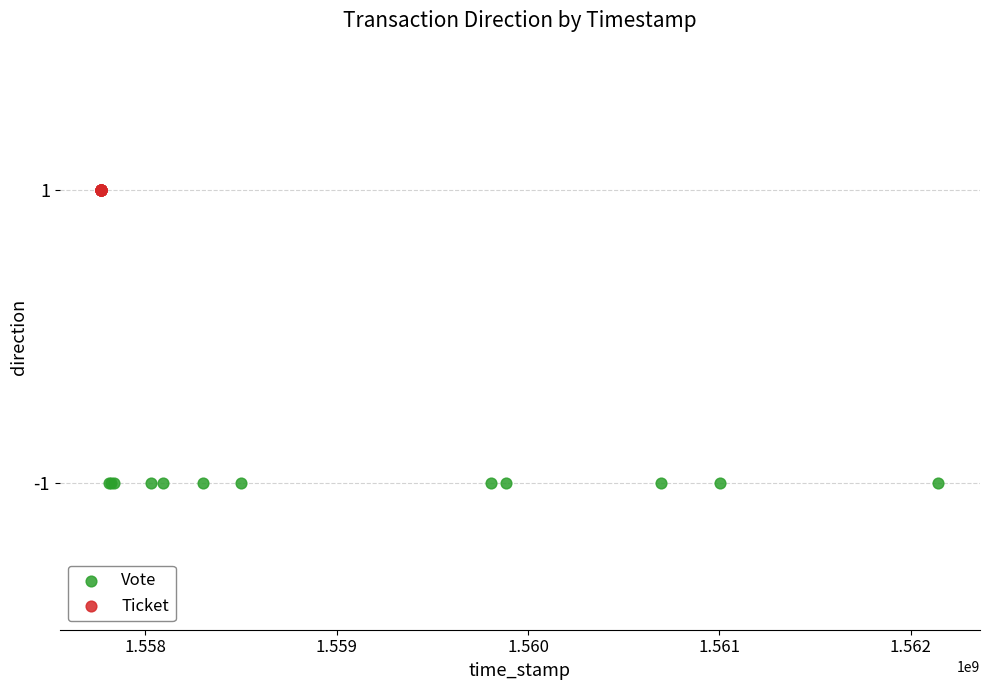

Which series reaches the minimum Y coordinate?

Vote